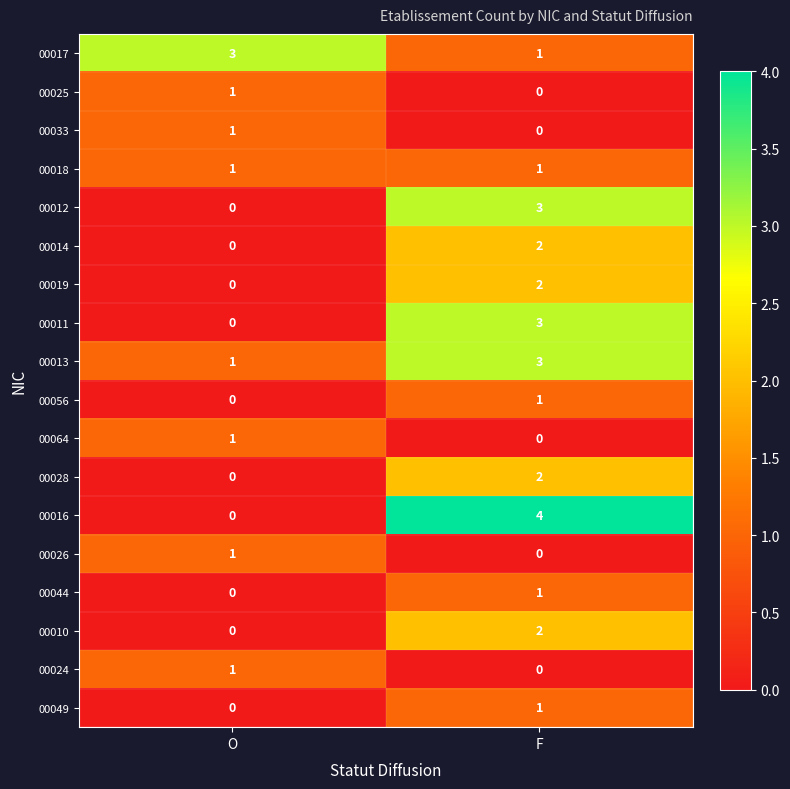

The value of 00017 at O is 5. True or false?

False